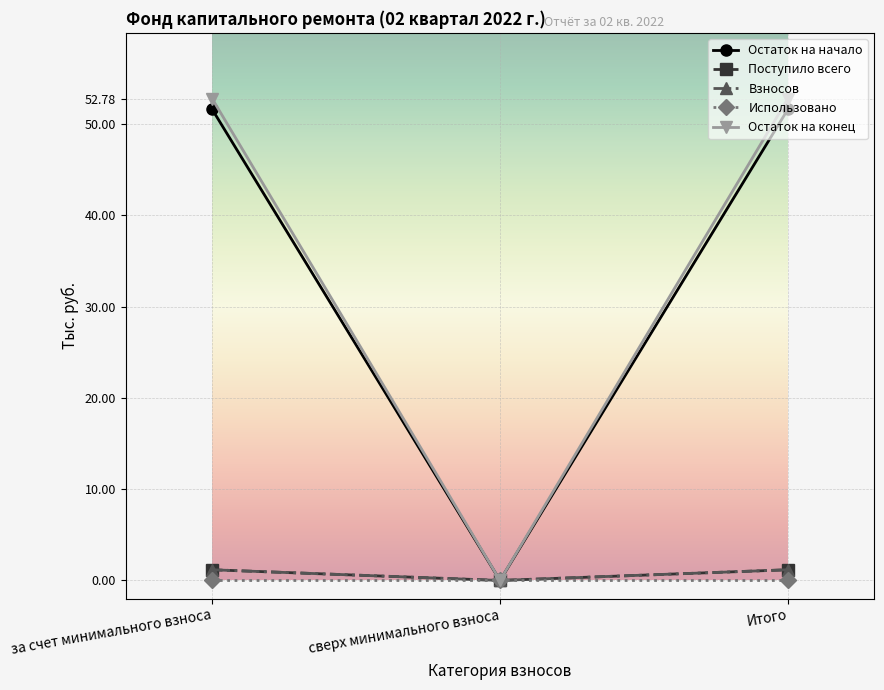

Is this an area chart (filled region under the line)?

No